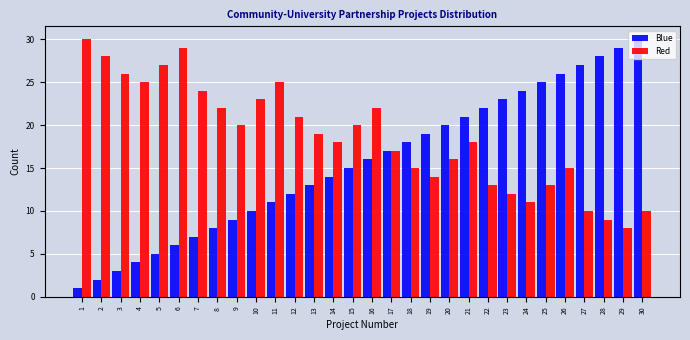

Is the value of Red at 17 greater than the value of Blue at 26?

No